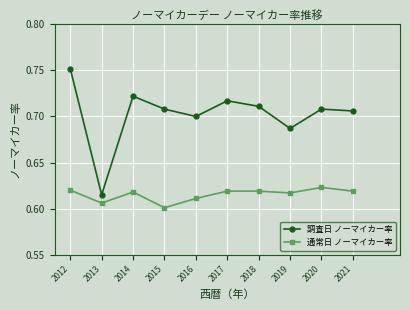

How many interior local valleys does the 調査日 ノーマイカー率 series have?

3